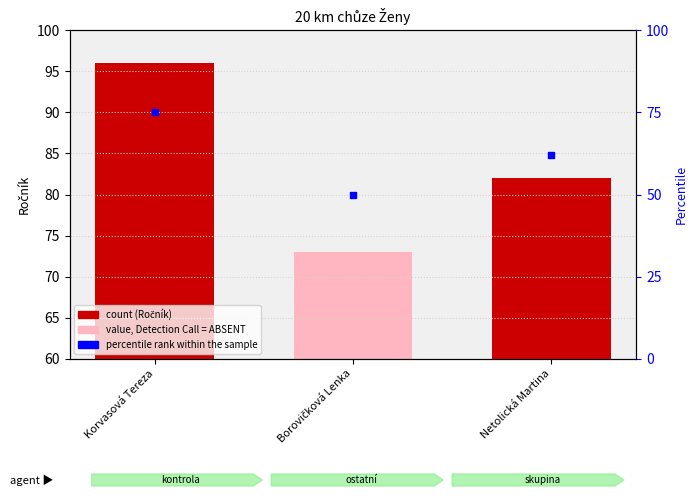

Which series reaches the minimum Y coordinate?

percentile rank within the sample